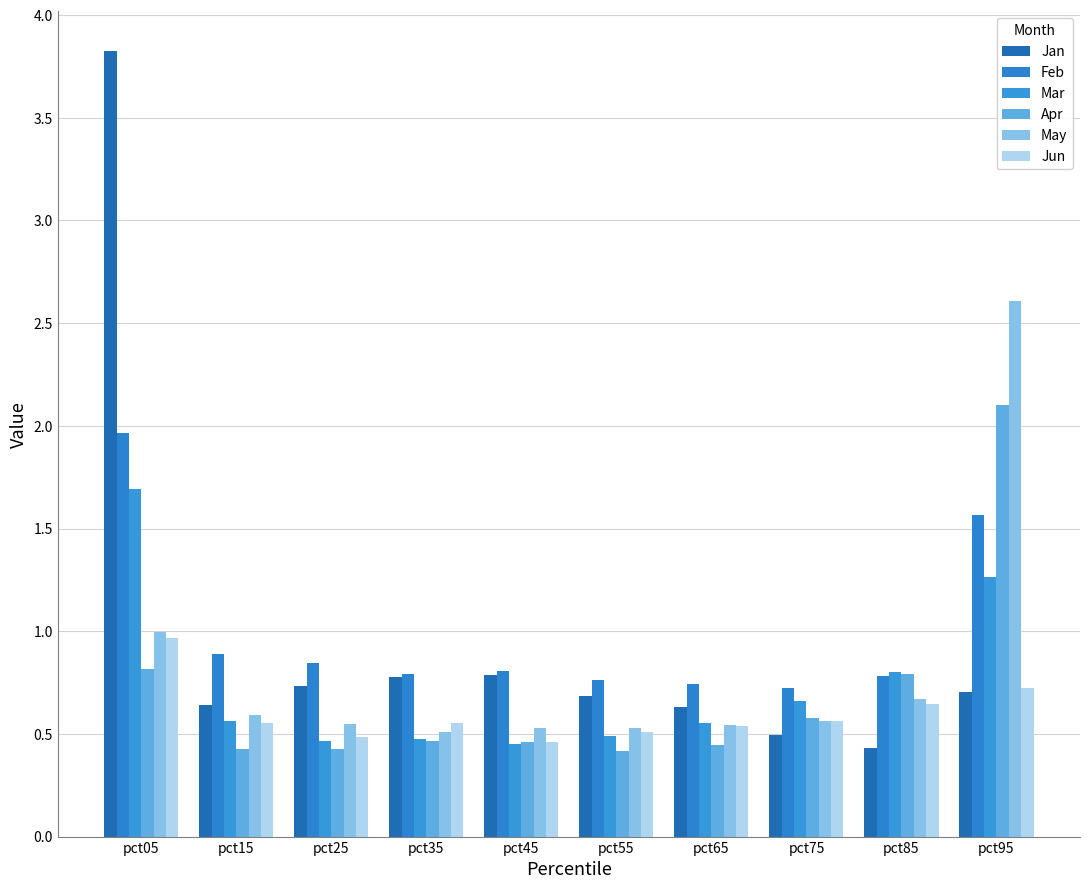

What is the total value across all series at pct75?

3.6